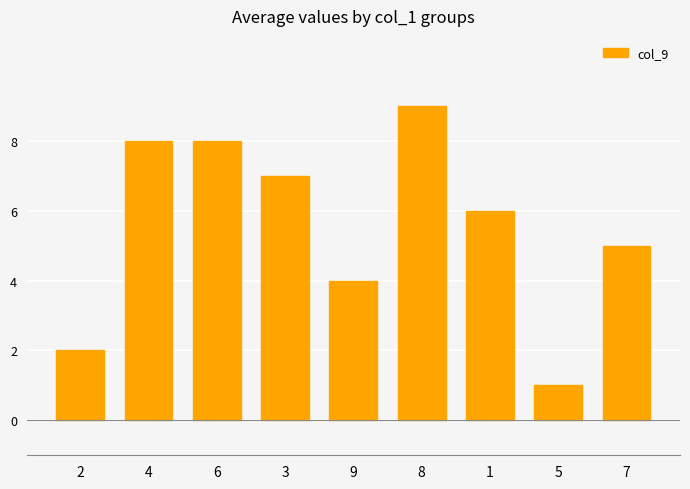

At which category does the chart reach its minimum across all series?

5